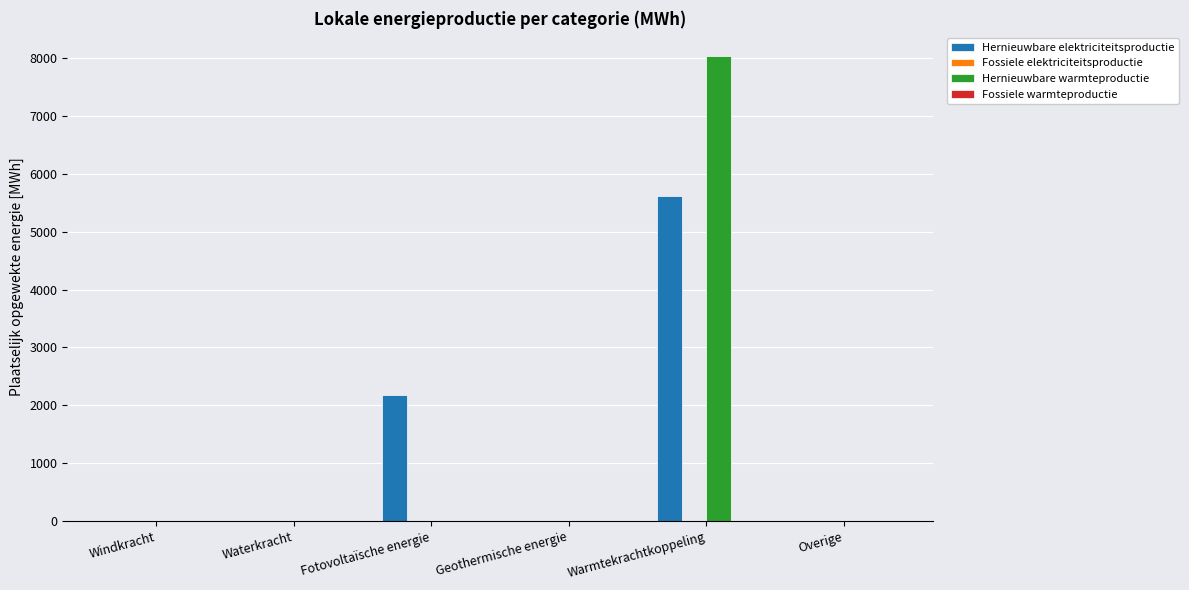

Is it true that Hernieuwbare warmteproductie equals 0.0 at Waterkracht?

True